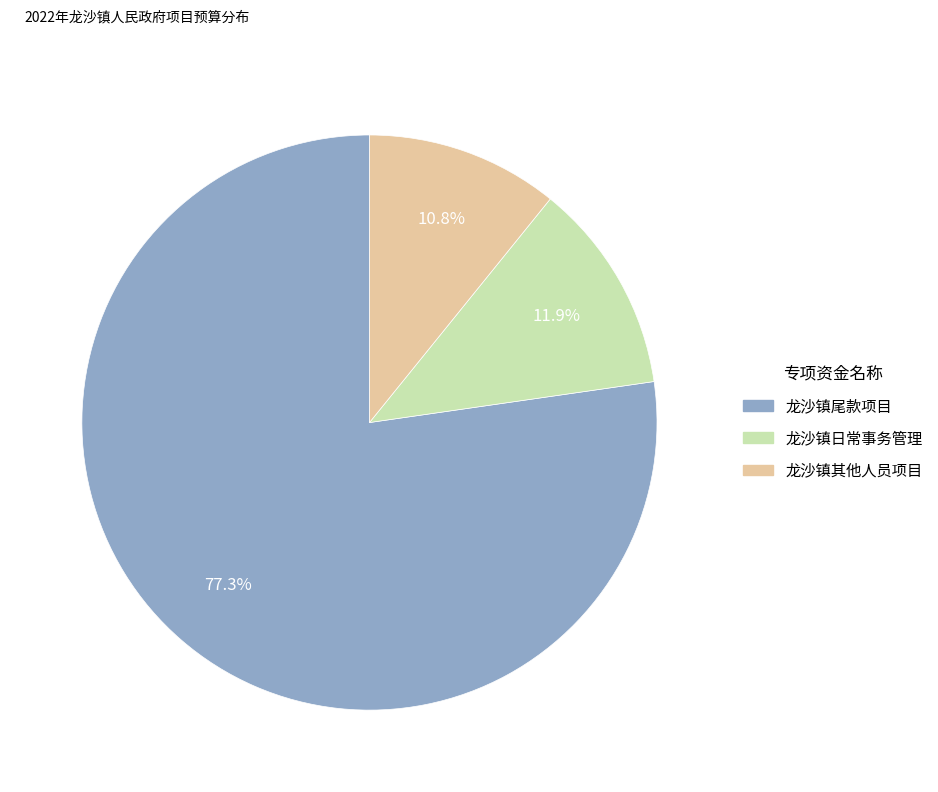

How many segments does this pie chart have?

3